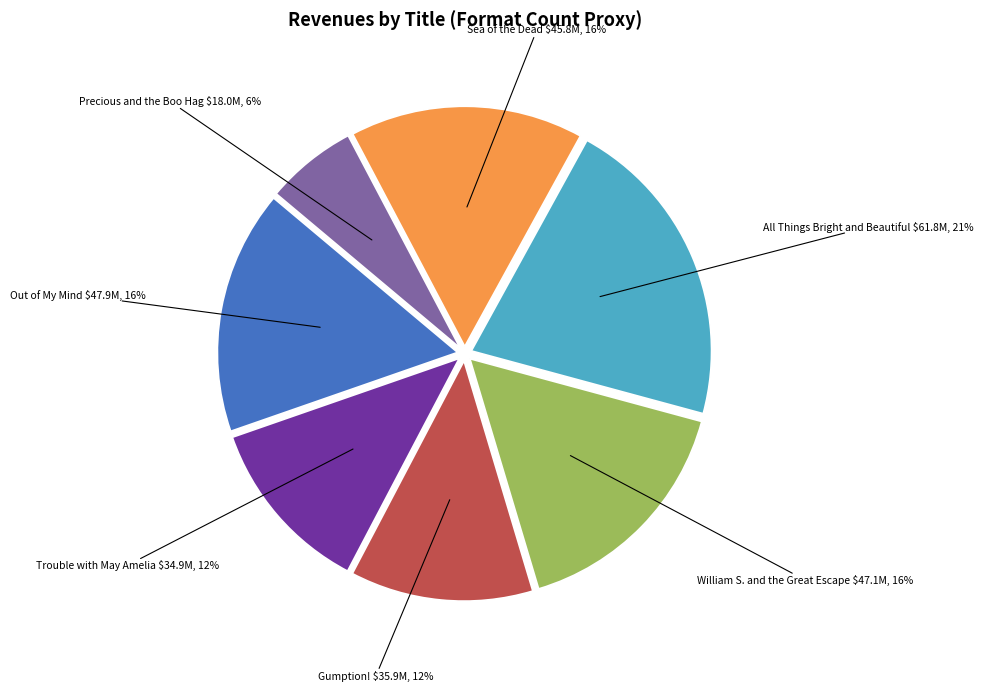

How many segments does this pie chart have?

7